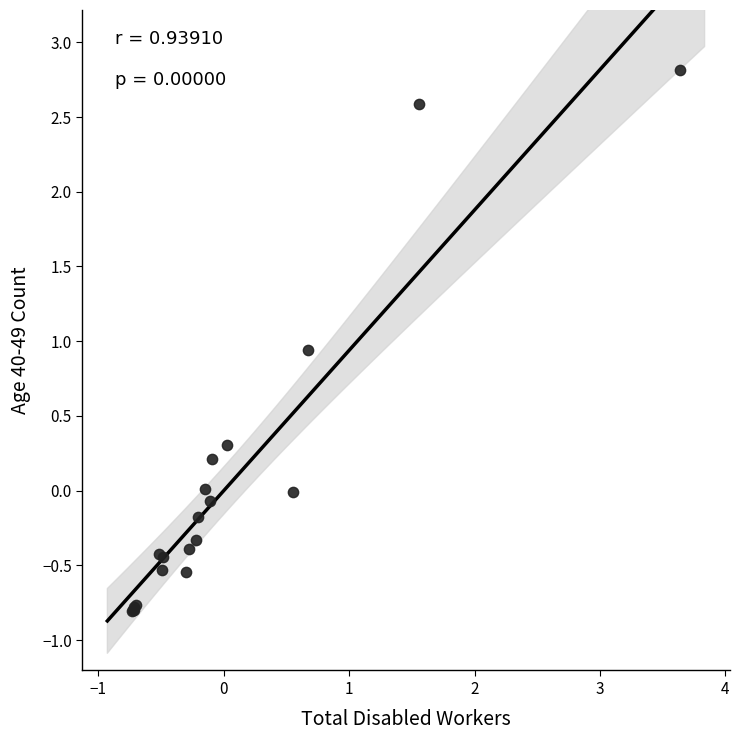

What Y value in the scatter plot is closest to 1?

0.9